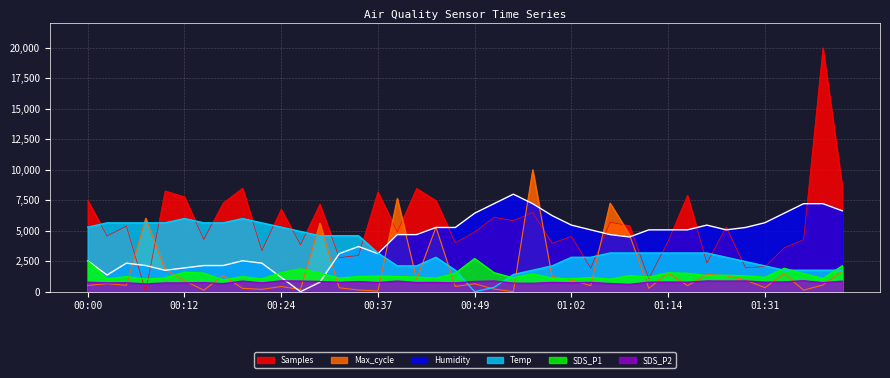

What is the average value of the Humidity series?

4302.4